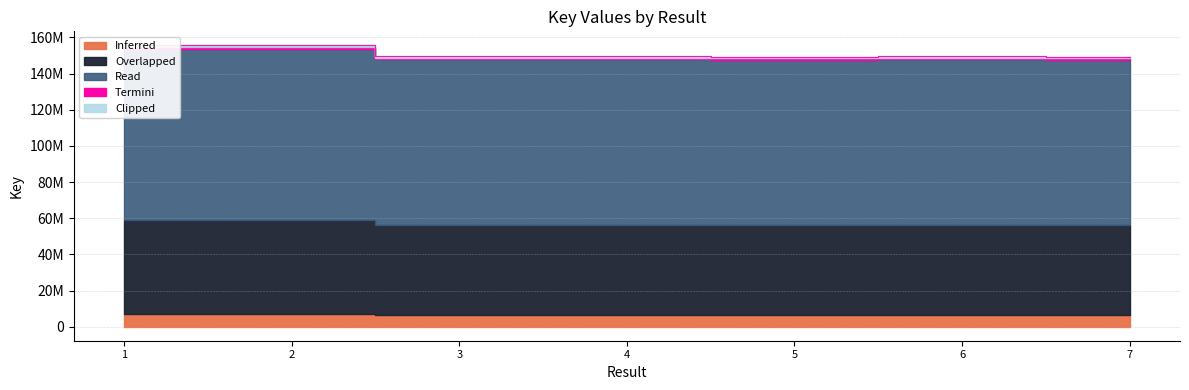

Rank the categories by value from highest to lowest.

1, 2, 4, 3, 6, 7, 5